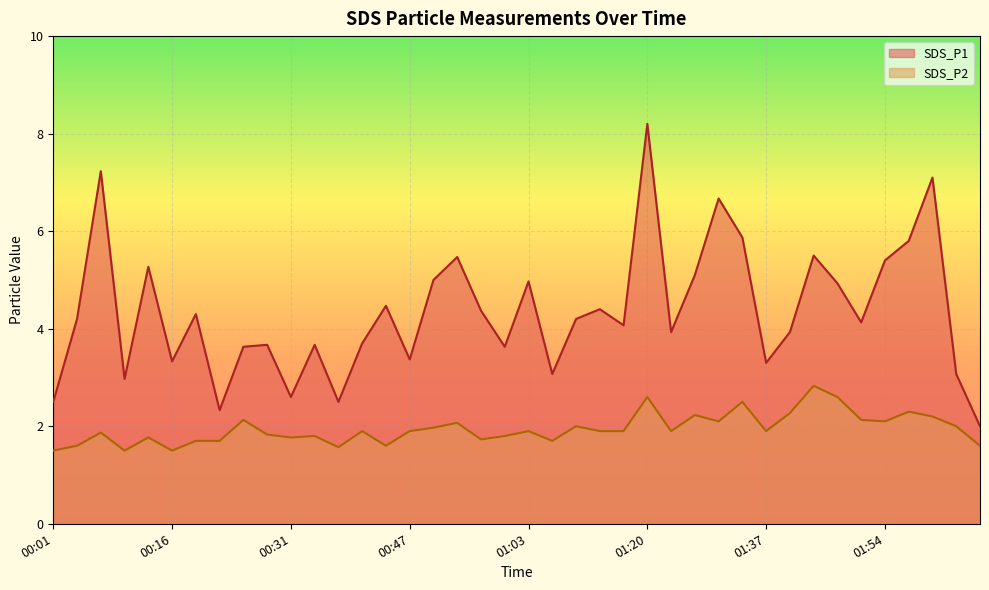

True or false: SDS_P1 and SDS_P2 cross at least once.

False